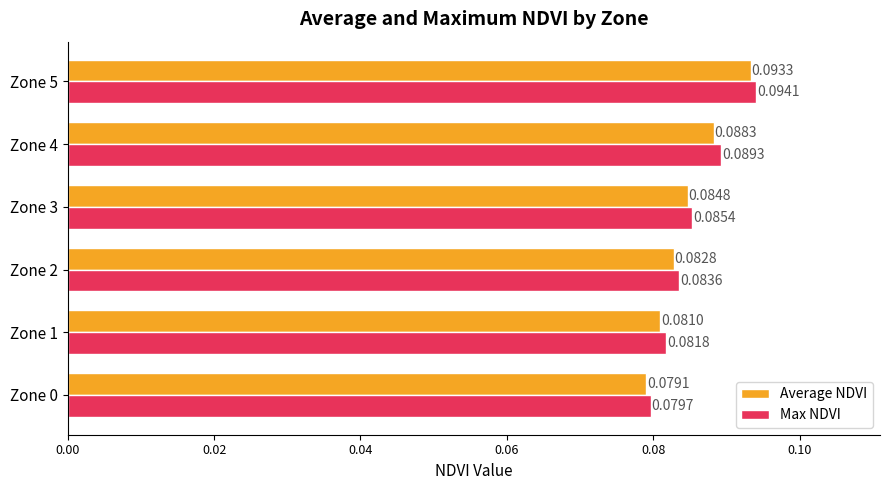

Which series has the largest total across all categories?

Max NDVI